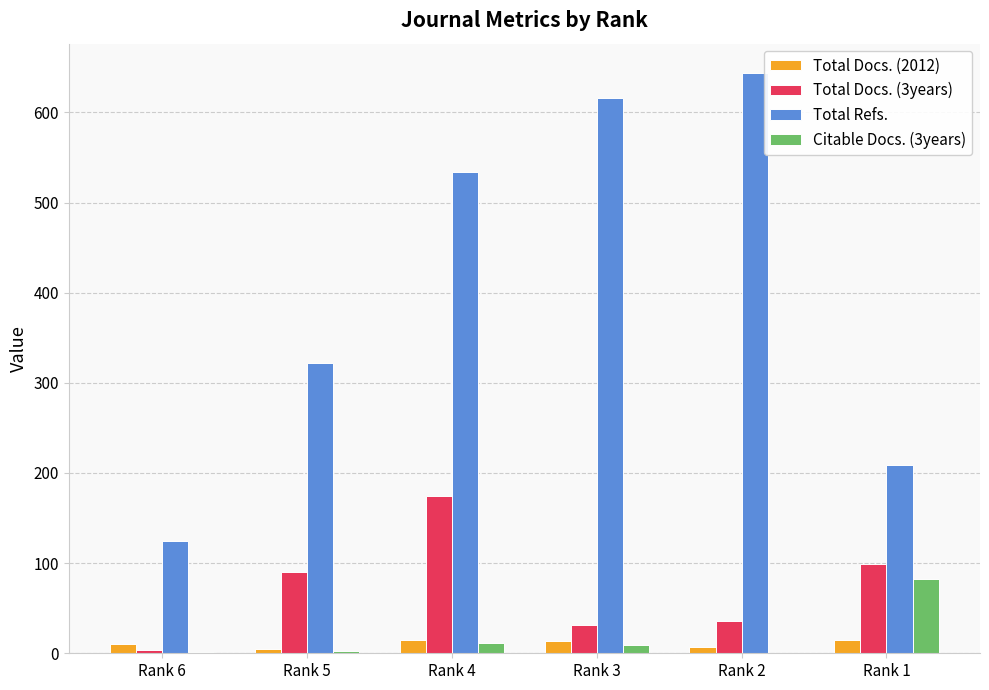

What is the maximum value for Total Refs.?

644